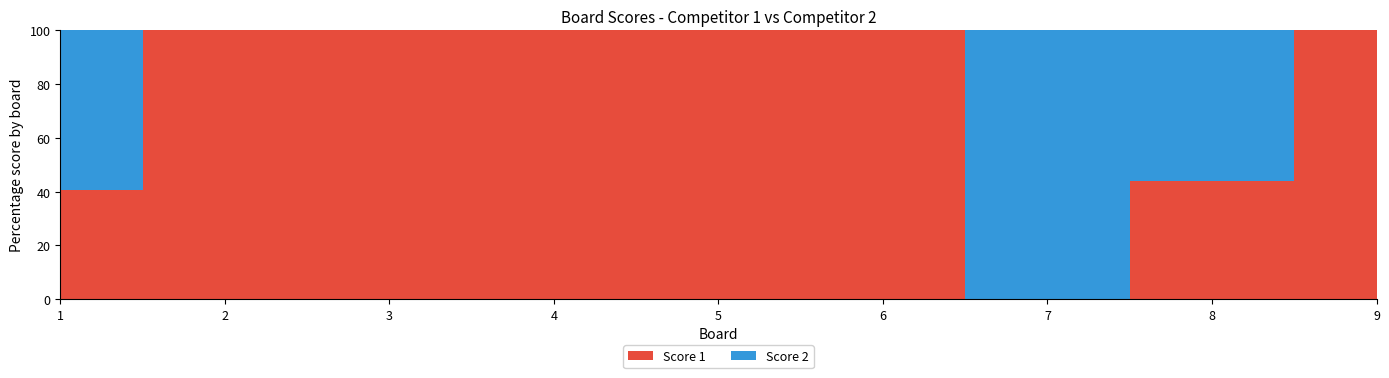

Reading right to left, what are all the values shown in this chart?

Score 1: 25	7	0	13	12	14	25	25	13
Score 2: 0	9	25	0	0	0	0	0	19